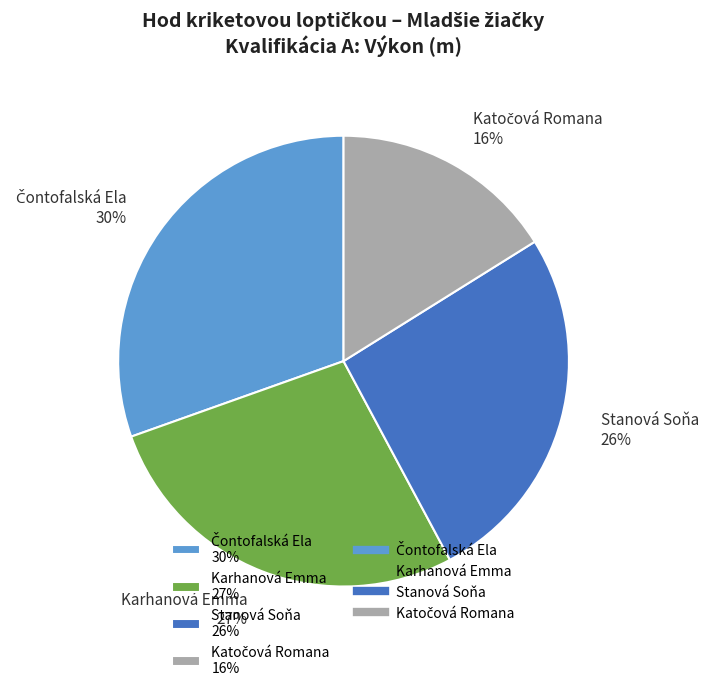

Does Stanová Soňa 26% account for over 50% of the chart?

No